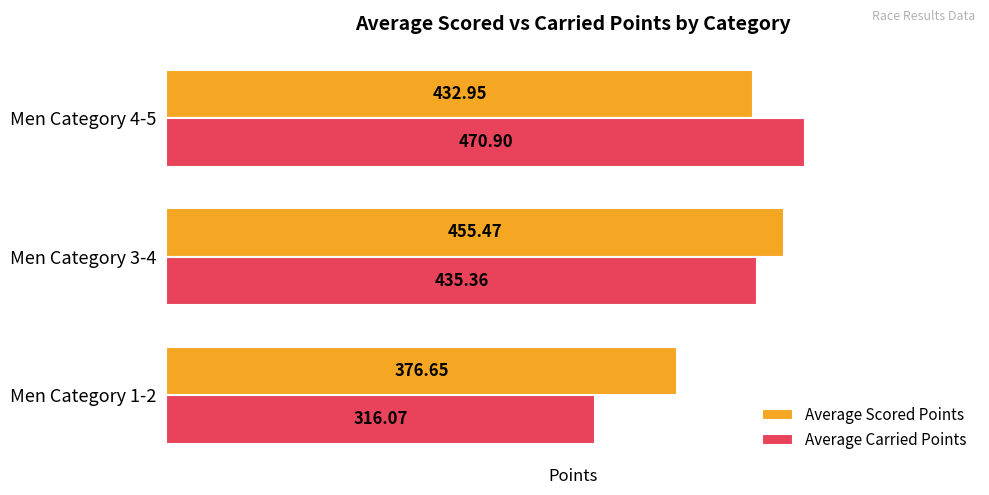

Between Men Category 1-2 and Men Category 3-4, which series saw the biggest shift?

Average Carried Points